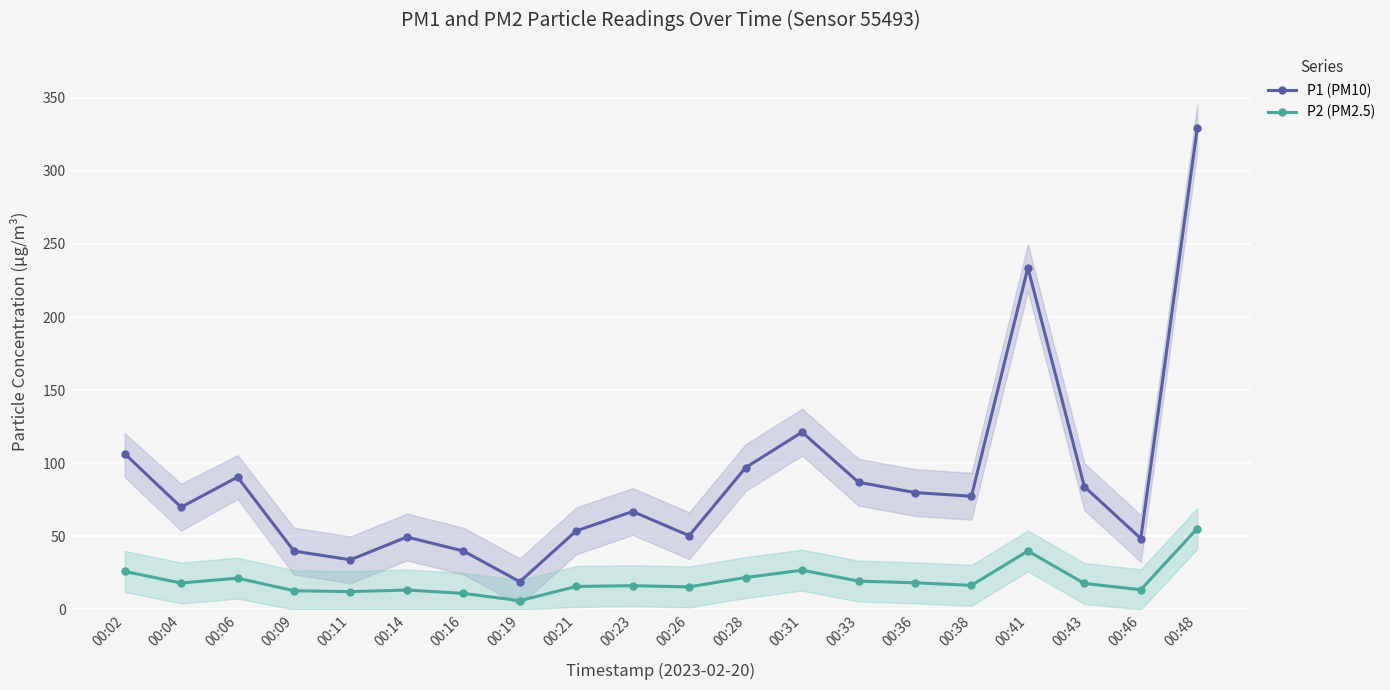

How many distinct data groups are displayed?

2